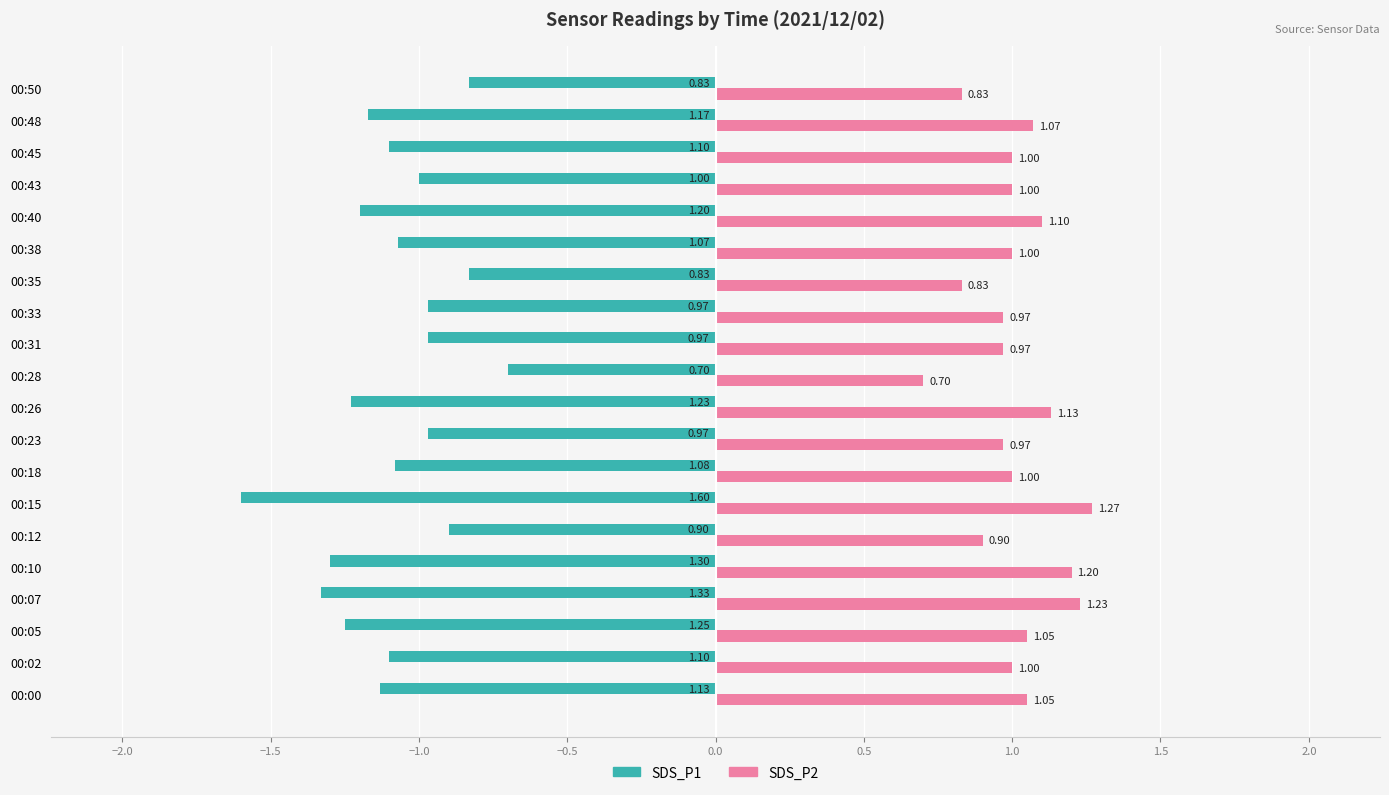

Which series has the widest spread of values?

SDS_P1